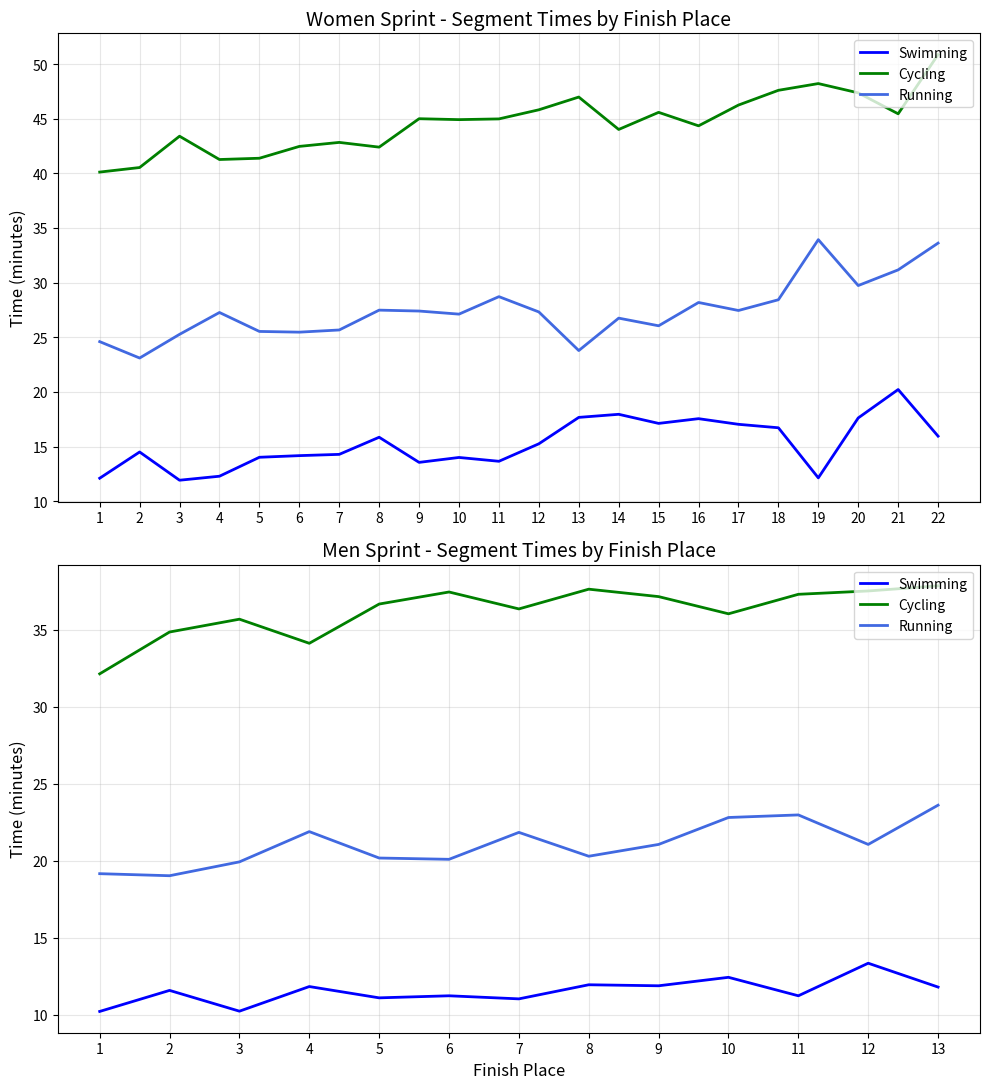

What is the sum of all Running values?

273.8